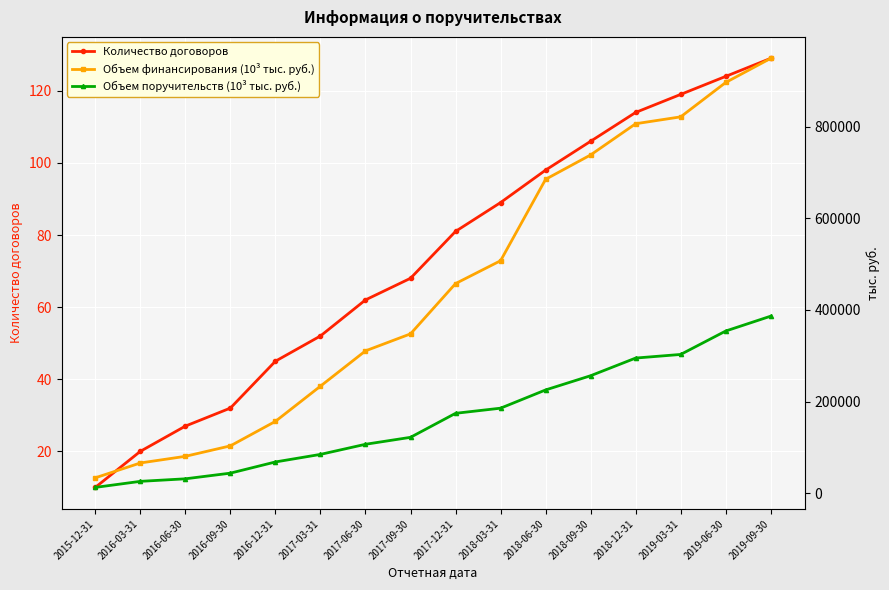

Is this an area chart (filled region under the line)?

No